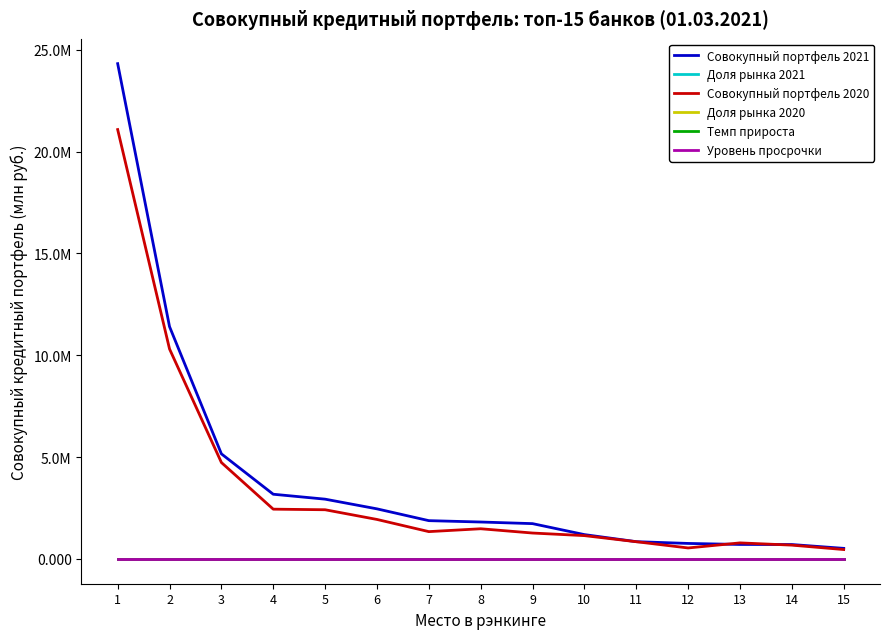

List the labels in order of Темп прироста value, largest first.

12, 7, 9, 4, 6, 8, 5, 1, 15, 2, 3, 10, 14, 11, 13